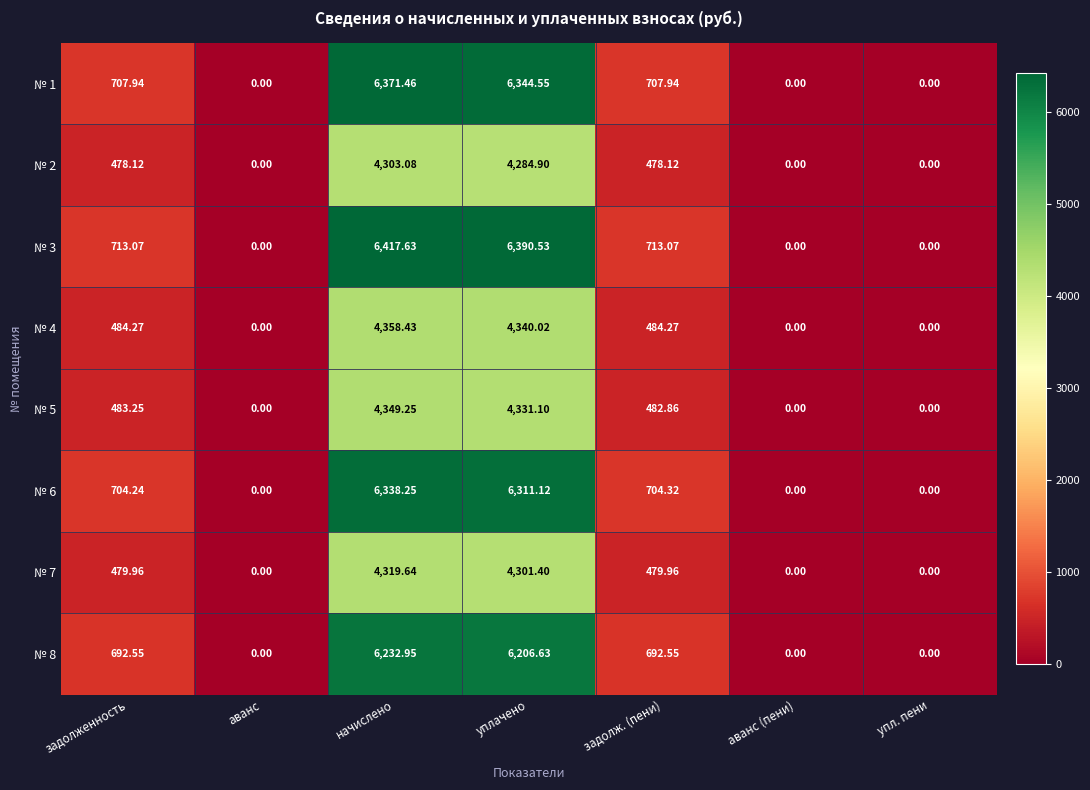

What is the greatest value displayed?

6417.6